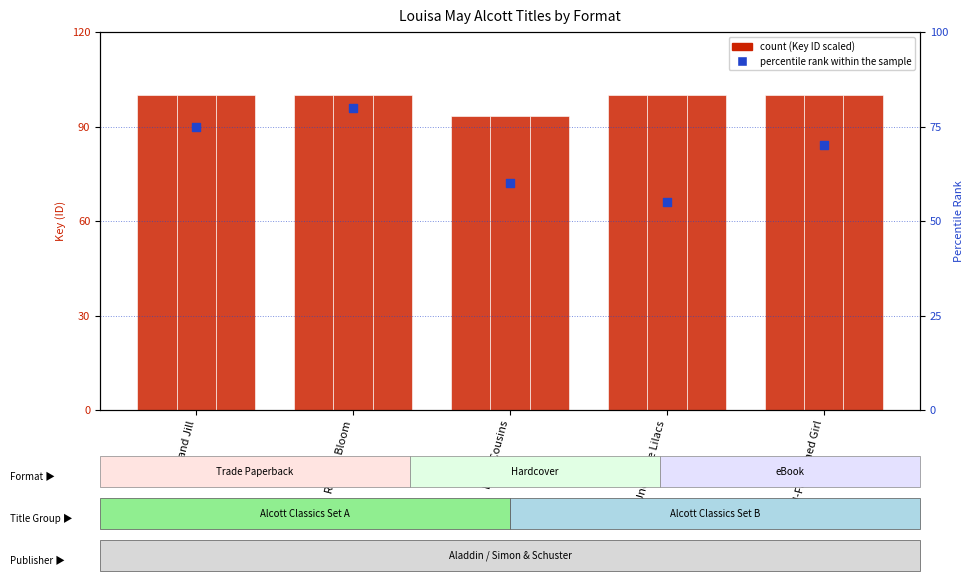

At how many categories does at least one series exceed 56?

5